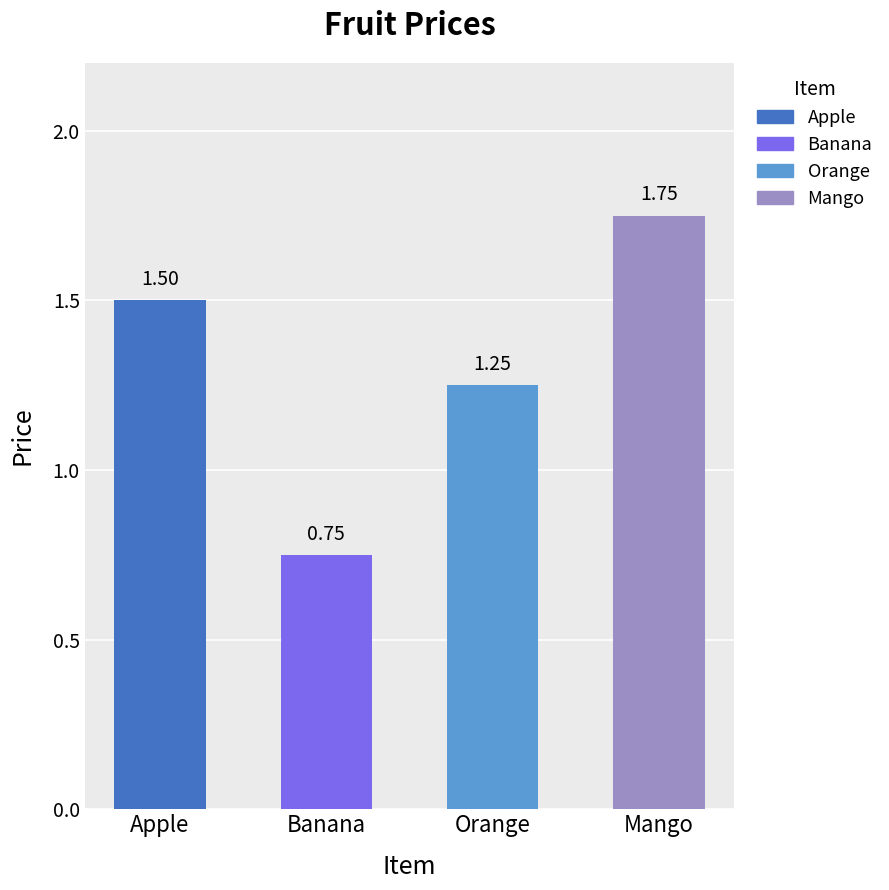

List the labels in order of value, smallest first.

Banana, Orange, Apple, Mango